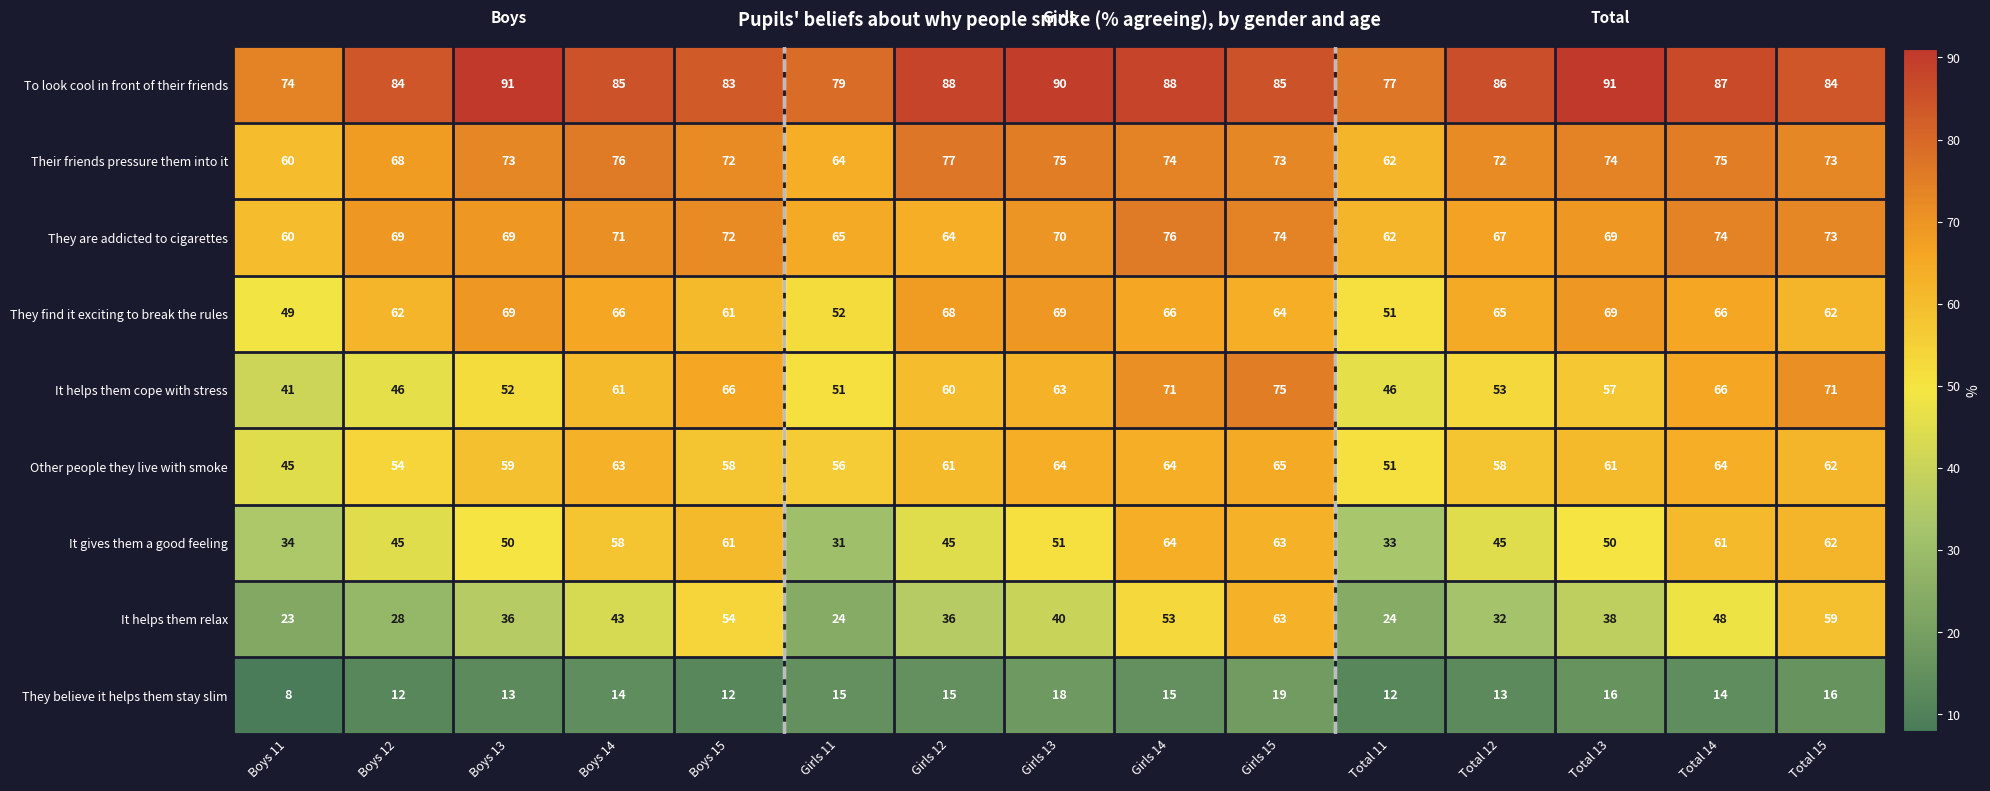

True or false: It gives them a good feeling has a value of 33 at Total 11.

True